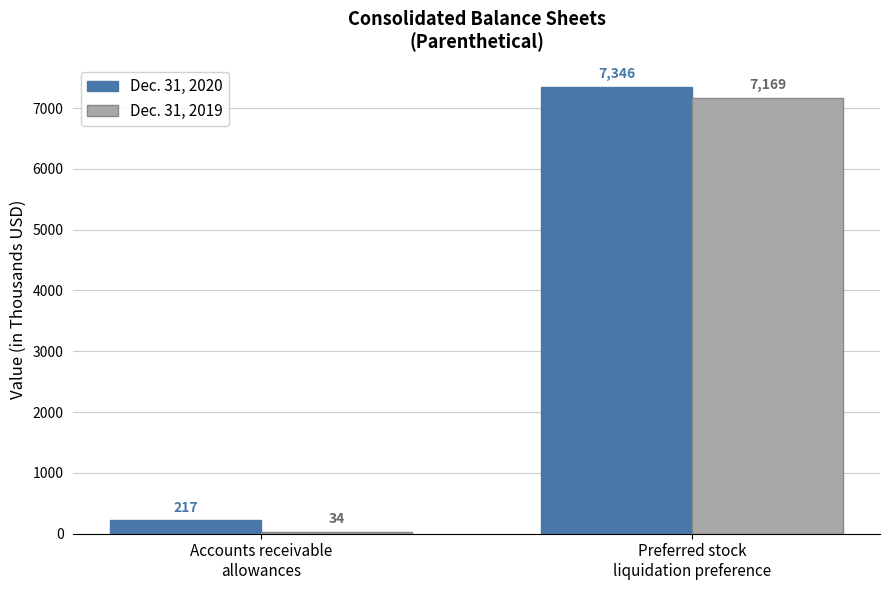

True or false: Dec. 31, 2019 has a value of 10222 at Preferred stock
liquidation preference.

False